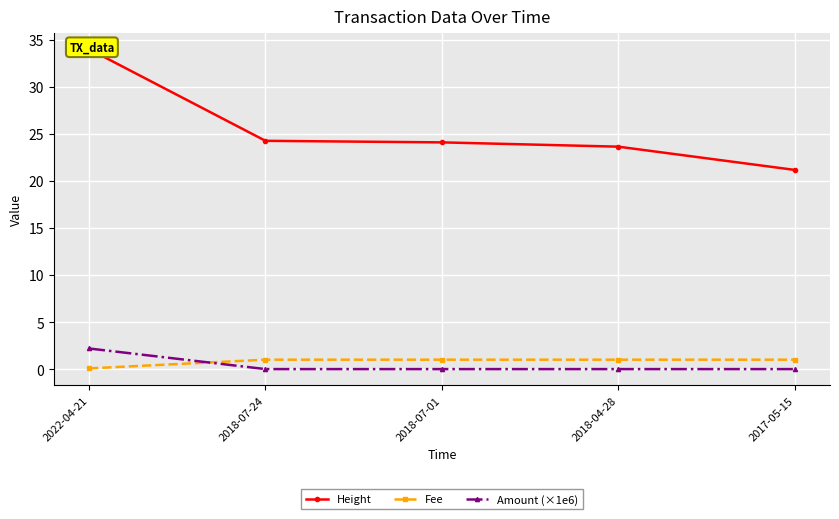

What is the minimum value for Fee?

0.1